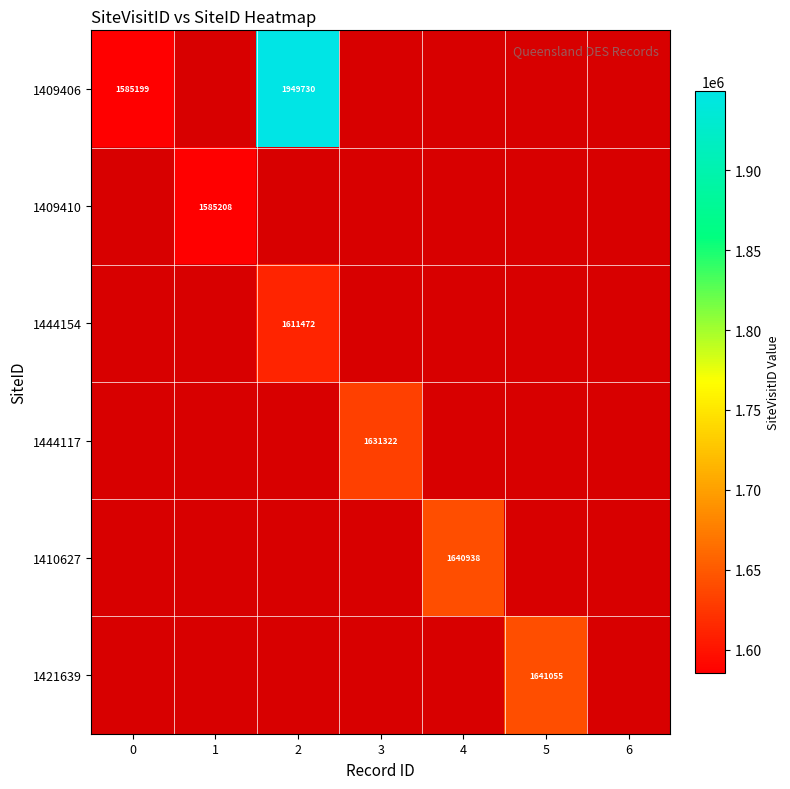

Between 0 and 6, which is larger?

6